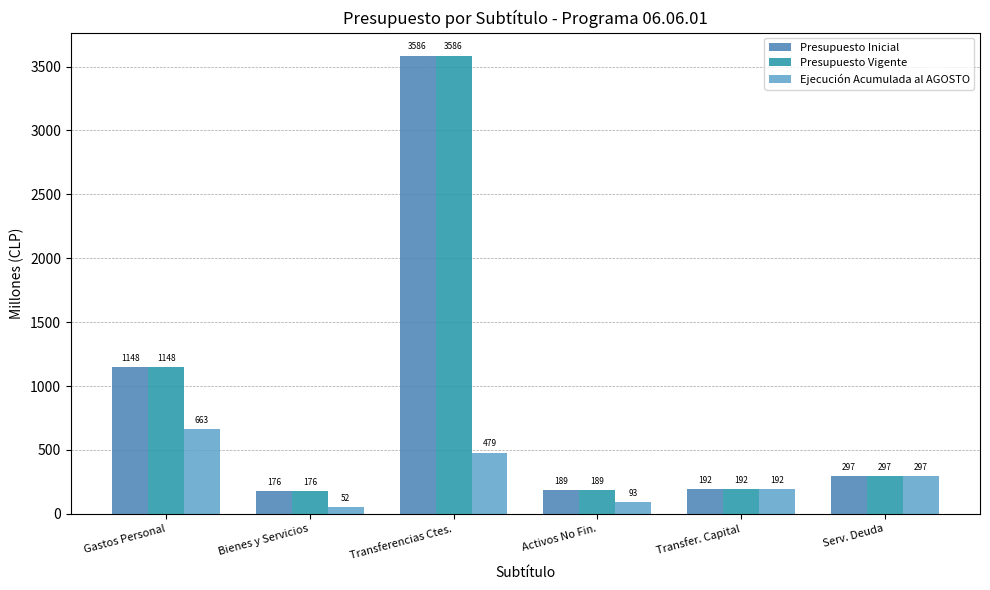

The value of Ejecución Acumulada al AGOSTO at Serv. Deuda is 533. True or false?

False